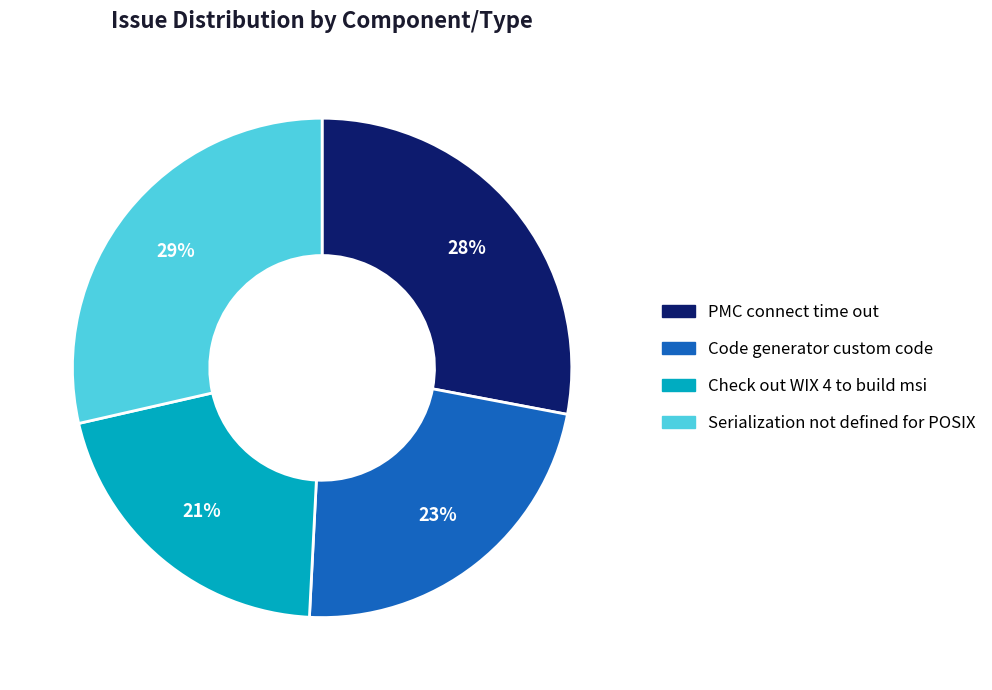

To the nearest percent, what is the difference between the Serialization not defined for POSIX and PMC connect time out slice percentages?

1%